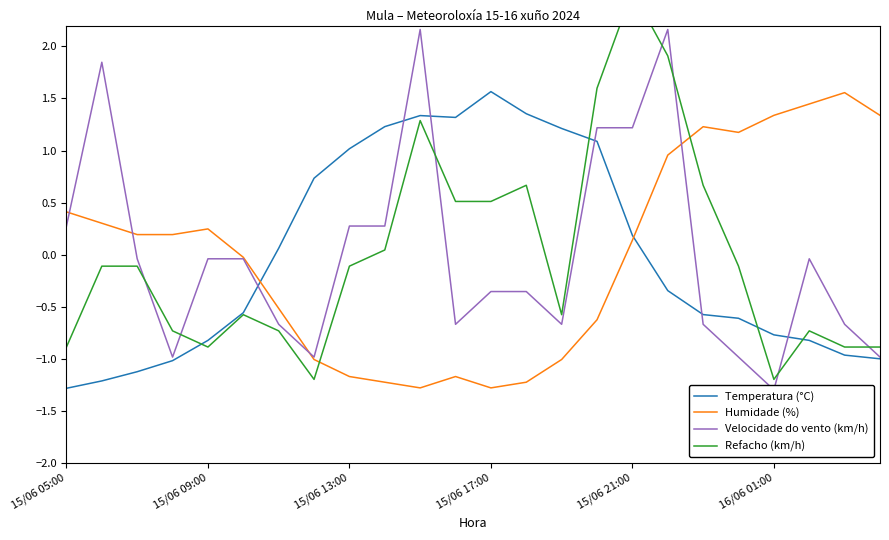

Is it true that Velocidade do vento (km/h) equals -0.7 at 22?

True